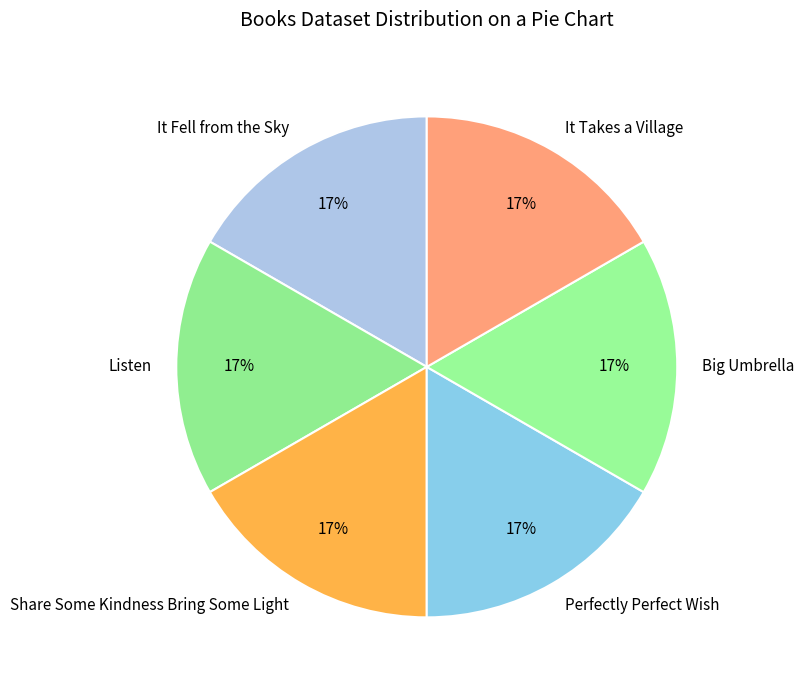

The Listen slice represents 1% of the pie. True or false?

False